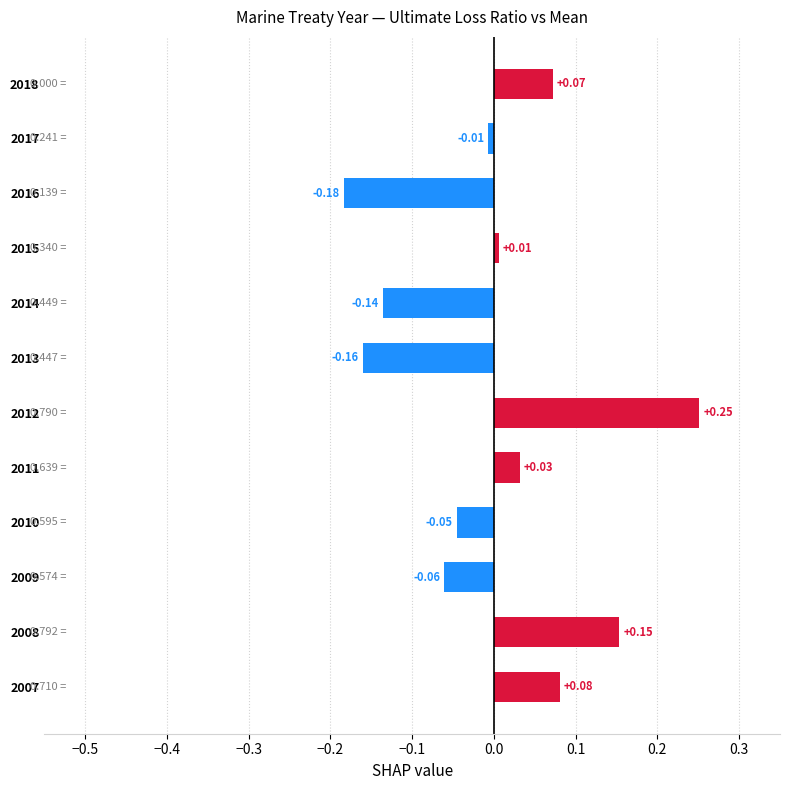

How many bars are there in total?

12